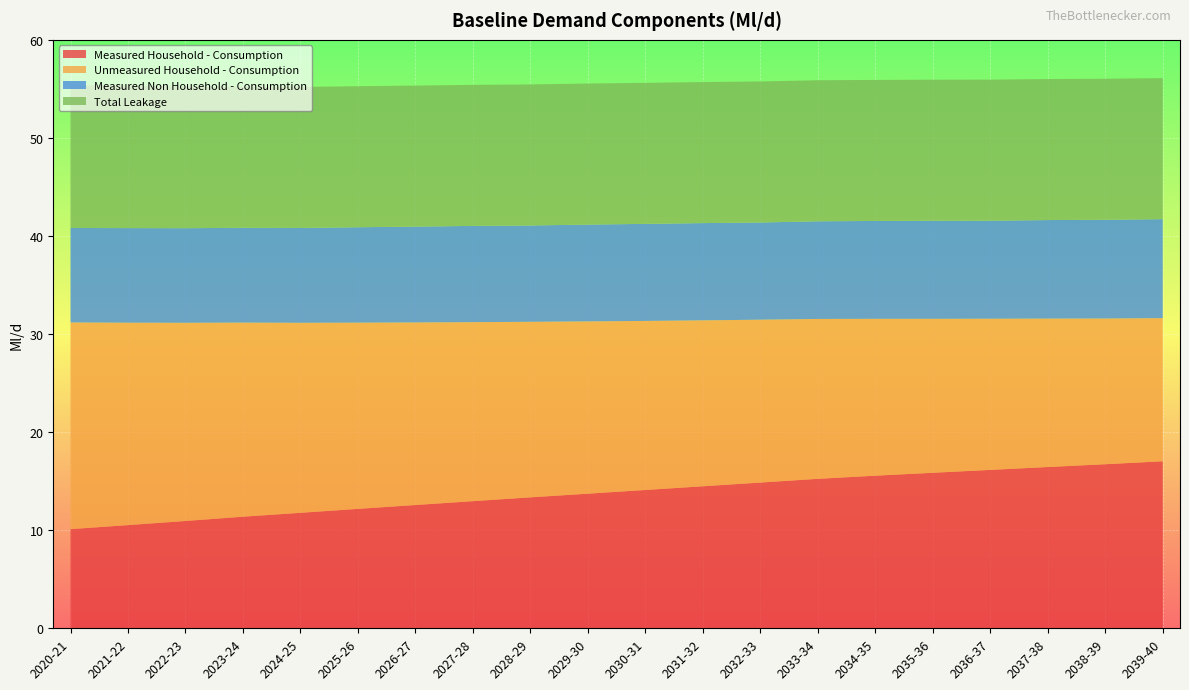

Reading left to right, transcribe all the data shown in this chart.

Measured Household - Consumption: 2020-21=10.1	2021-22=10.5	2022-23=10.9	2023-24=11.4	2024-25=11.8	2025-26=12.2	2026-27=12.6	2027-28=13.0	2028-29=13.4	2029-30=13.7	2030-31=14.1	2031-32=14.5	2032-33=14.9	2033-34=15.2	2034-35=15.6	2035-36=15.9	2036-37=16.2	2037-38=16.4	2038-39=16.7	2039-40=17.0
Unmeasured Household - Consumption: 2020-21=21.1	2021-22=20.6	2022-23=20.2	2023-24=19.8	2024-25=19.4	2025-26=19.0	2026-27=18.6	2027-28=18.3	2028-29=17.9	2029-30=17.6	2030-31=17.2	2031-32=16.9	2032-33=16.6	2033-34=16.3	2034-35=16.0	2035-36=15.7	2036-37=15.4	2037-38=15.1	2038-39=14.9	2039-40=14.6
Measured Non Household - Consumption: 2020-21=9.6	2021-22=9.6	2022-23=9.6	2023-24=9.7	2024-25=9.7	2025-26=9.7	2026-27=9.8	2027-28=9.8	2028-29=9.8	2029-30=9.9	2030-31=9.9	2031-32=9.9	2032-33=9.9	2033-34=10.0	2034-35=10.0	2035-36=10.0	2036-37=10.0	2037-38=10.0	2038-39=10.1	2039-40=10.1
Total Leakage: 2020-21=14.6	2021-22=14.5	2022-23=14.4	2023-24=14.4	2024-25=14.4	2025-26=14.4	2026-27=14.4	2027-28=14.4	2028-29=14.4	2029-30=14.4	2030-31=14.4	2031-32=14.4	2032-33=14.4	2033-34=14.4	2034-35=14.4	2035-36=14.4	2036-37=14.4	2037-38=14.4	2038-39=14.4	2039-40=14.4